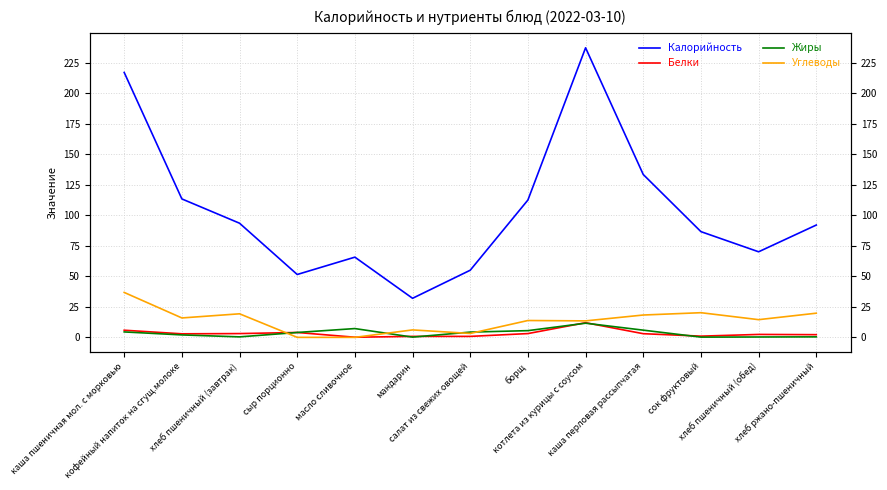

True or false: Калорийность has a value of 50.1 at каша пшеничная мол. с морковью.

False